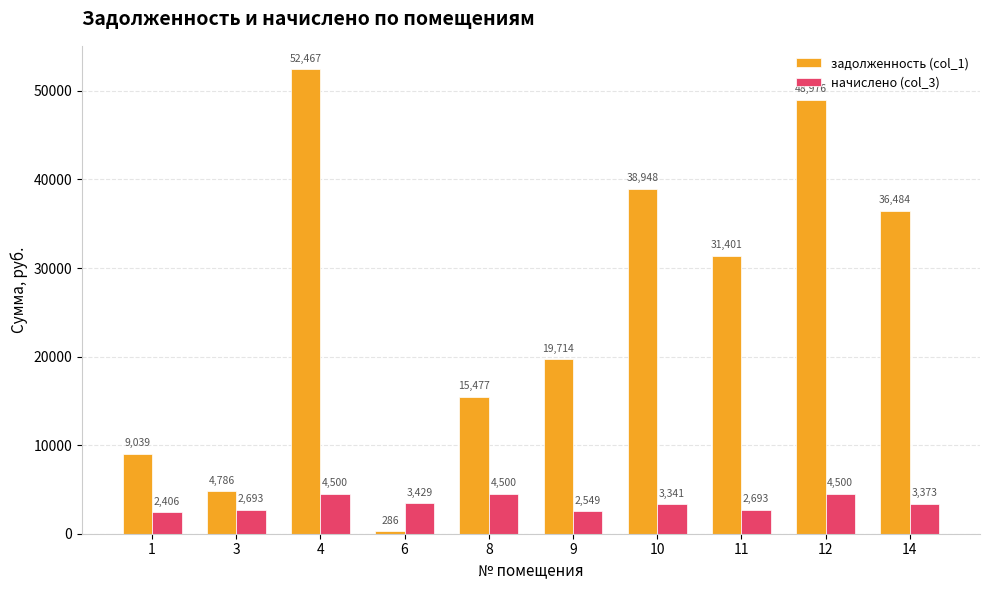

Rank the series by their maximum value, from highest to lowest.

задолженность (col_1), начислено (col_3)